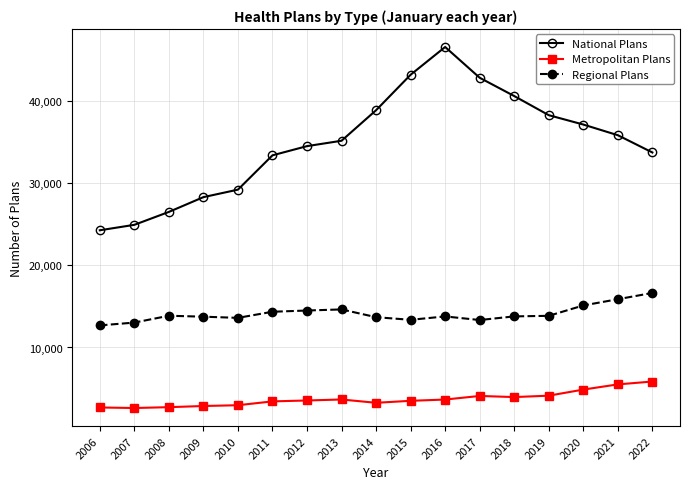

What is the greatest value displayed?

46573